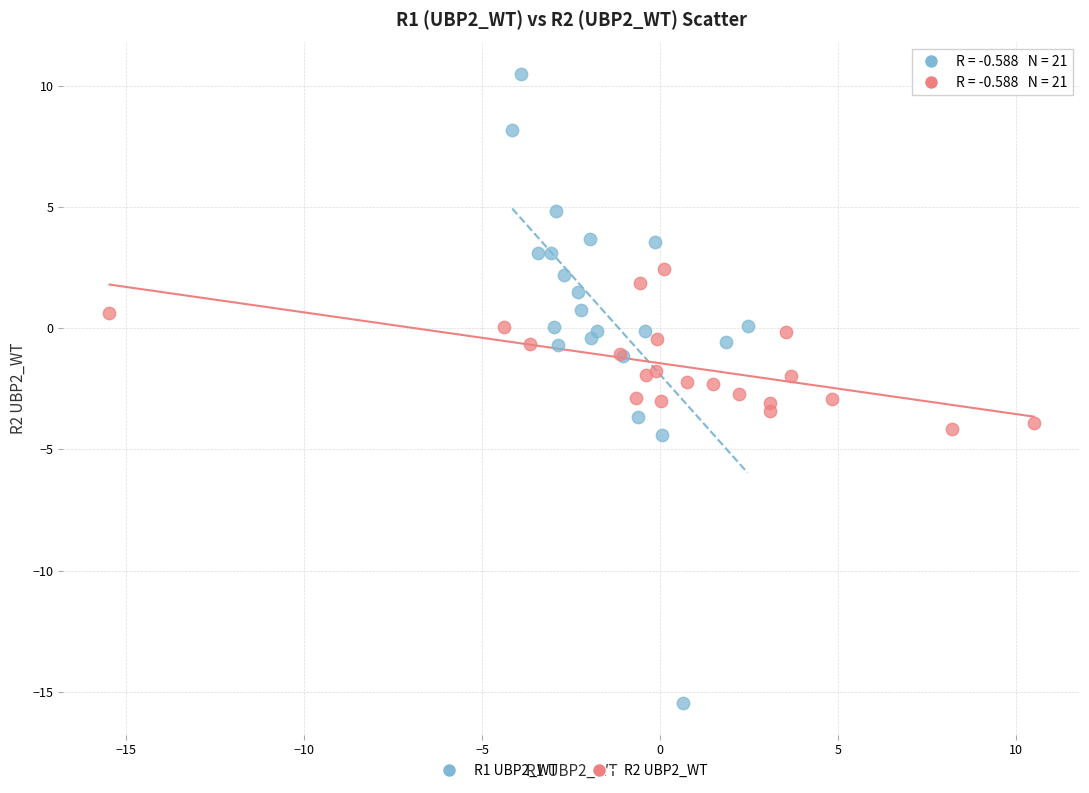

What are all the series names shown in the legend?

R1 UBP2_WT, R2 UBP2_WT